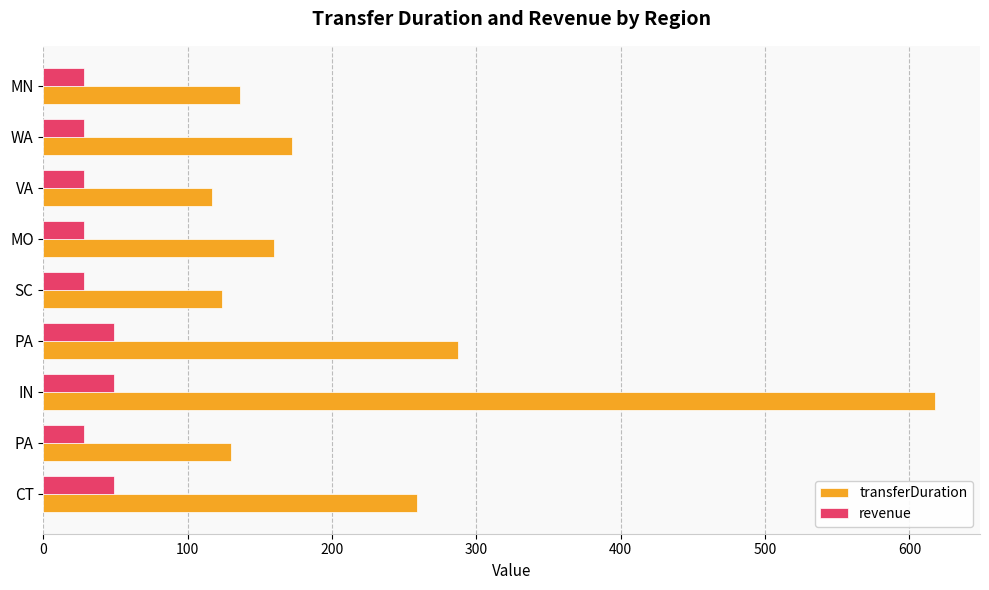

List the series in order of their overall mean, lowest first.

revenue, transferDuration